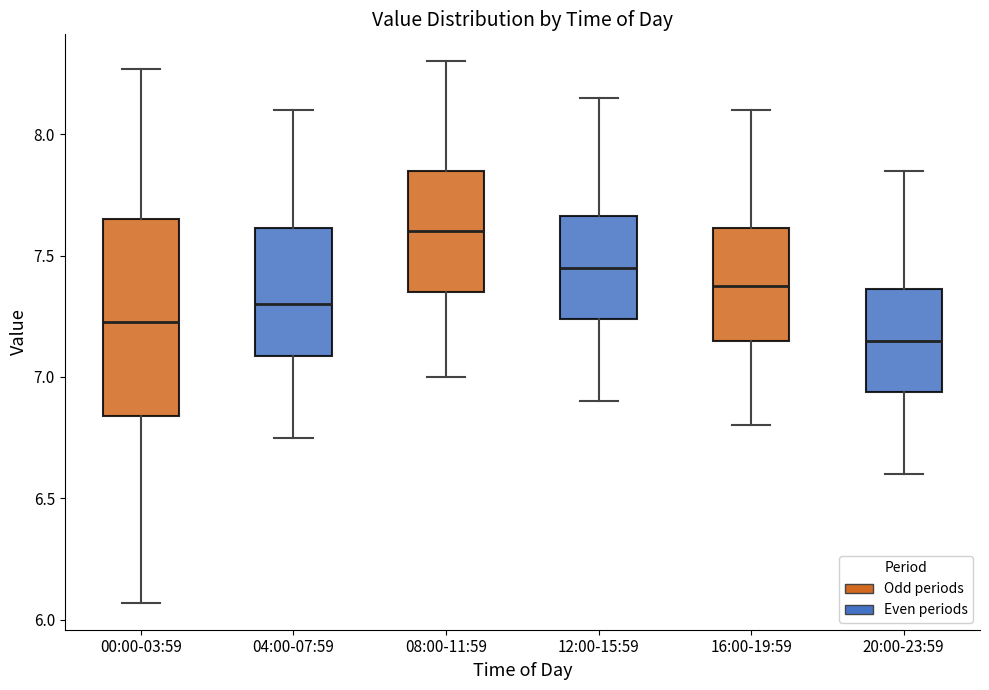

Where does the median line of the box for 16:00-19:59 sit on the y-axis? The values are not printed on the chart, so give them approximately, as read against the axis.

7.40